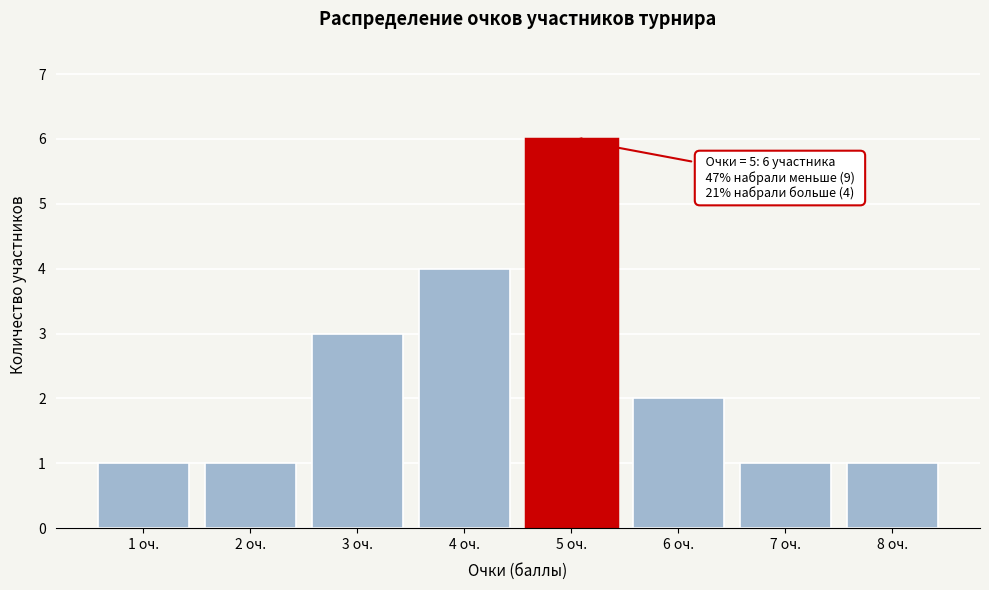

Reading right to left, extract all data points from this chart.

1	1	2	6	4	3	1	1